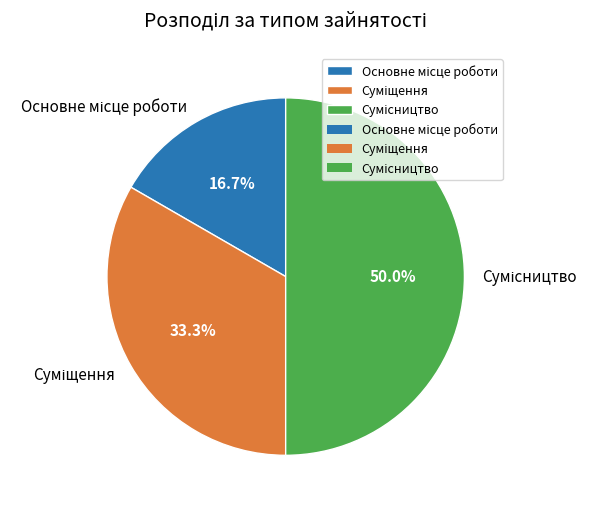

Is it true that Суміщення is 26% of the pie?

False